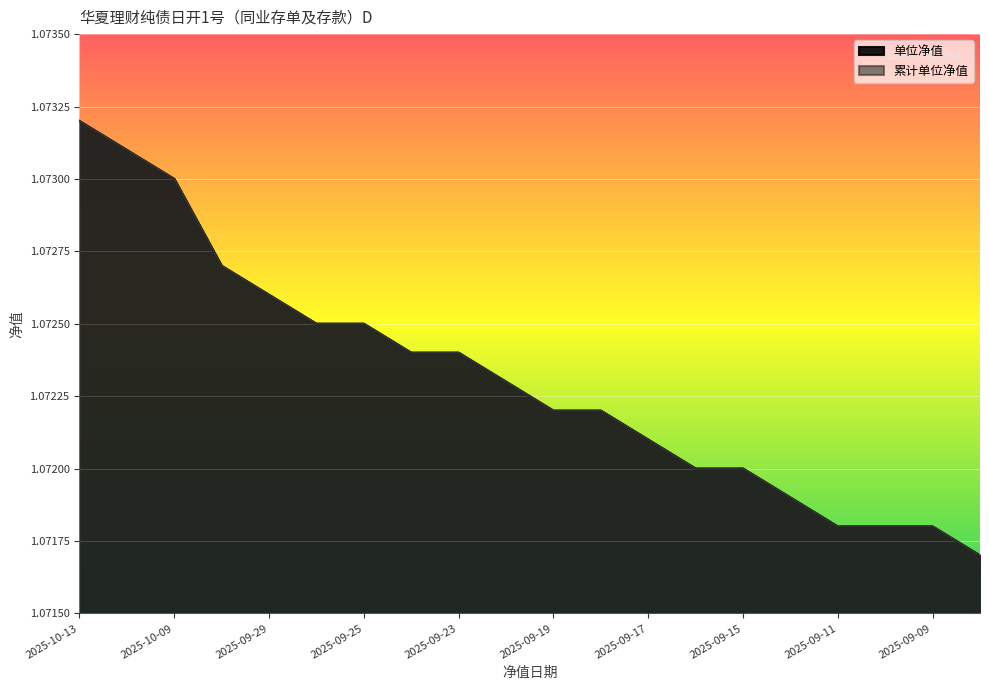

How many data points does each series have?

20